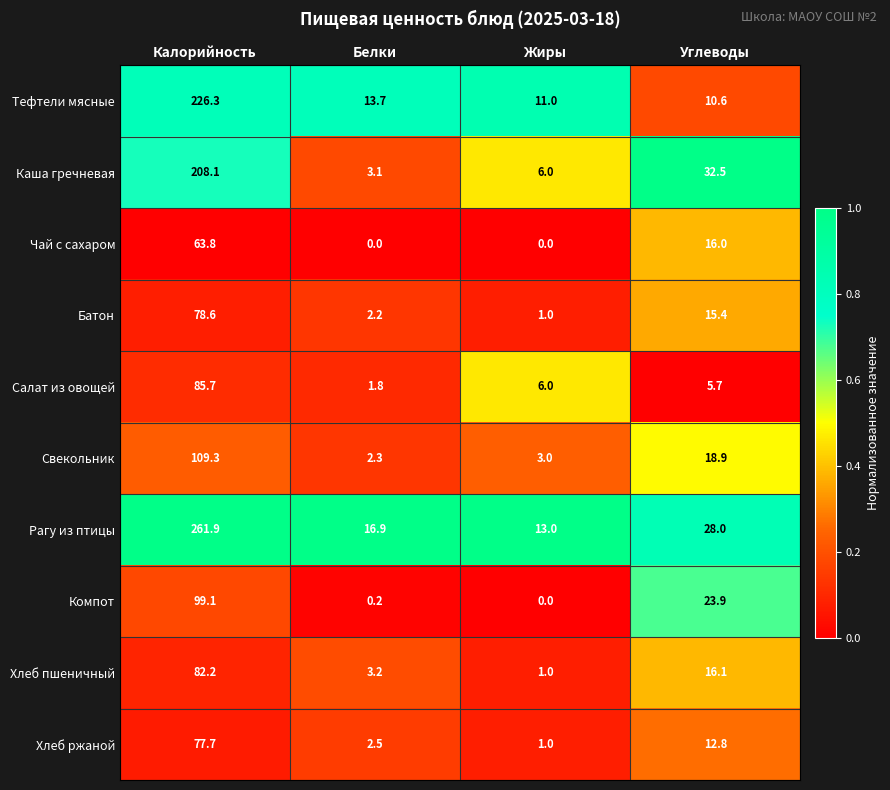

True or false: Свекольник has a value of 1.3 at Белки.

False